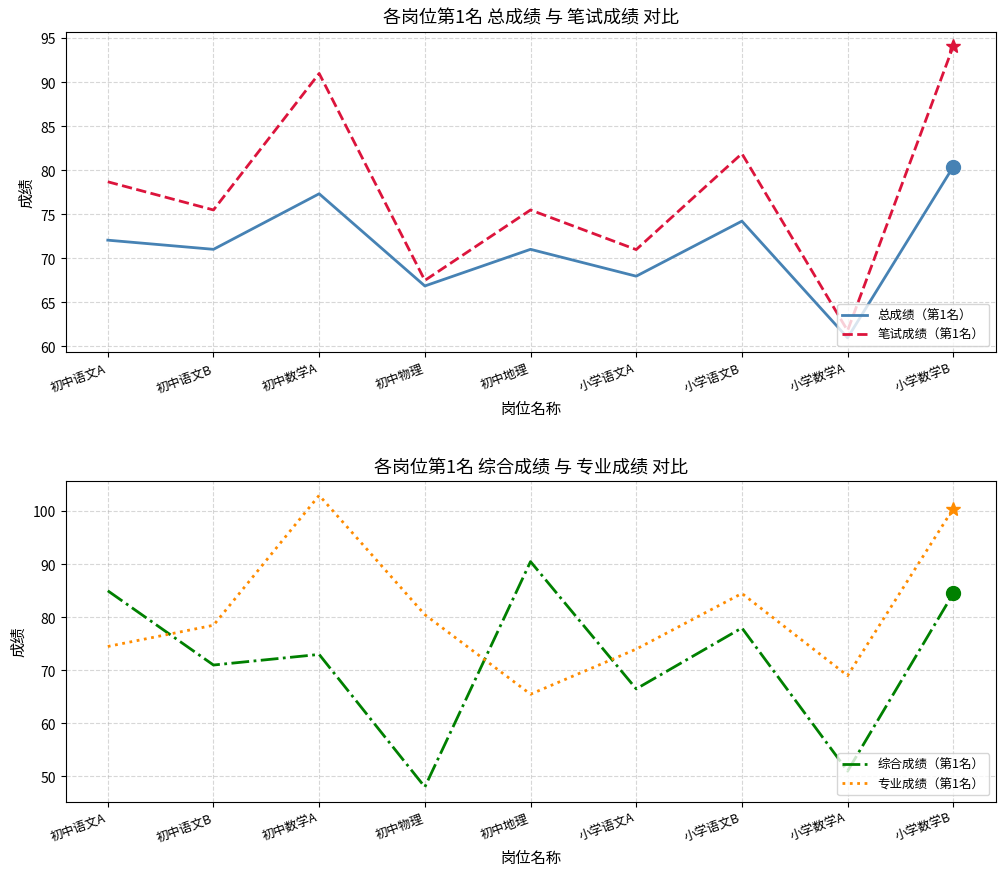

In 专业成绩（第1名）, how many points are higher than both neighbors (excluding endpoints)?

2